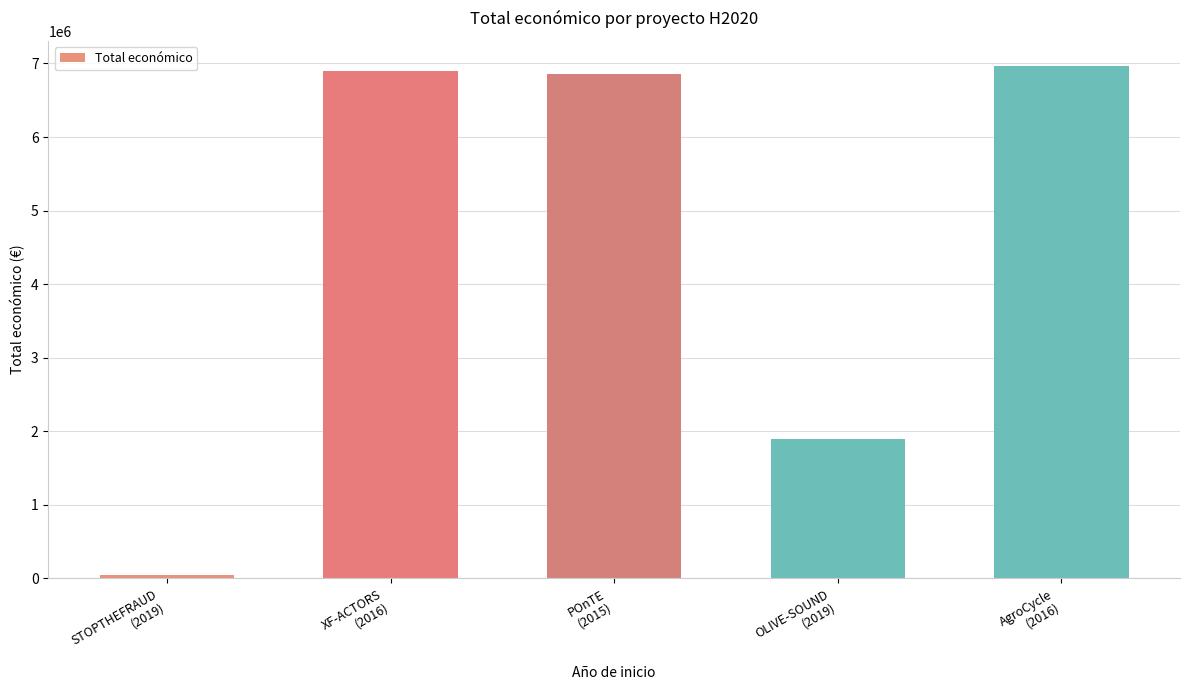

What is the minimum value shown in the chart?

50000